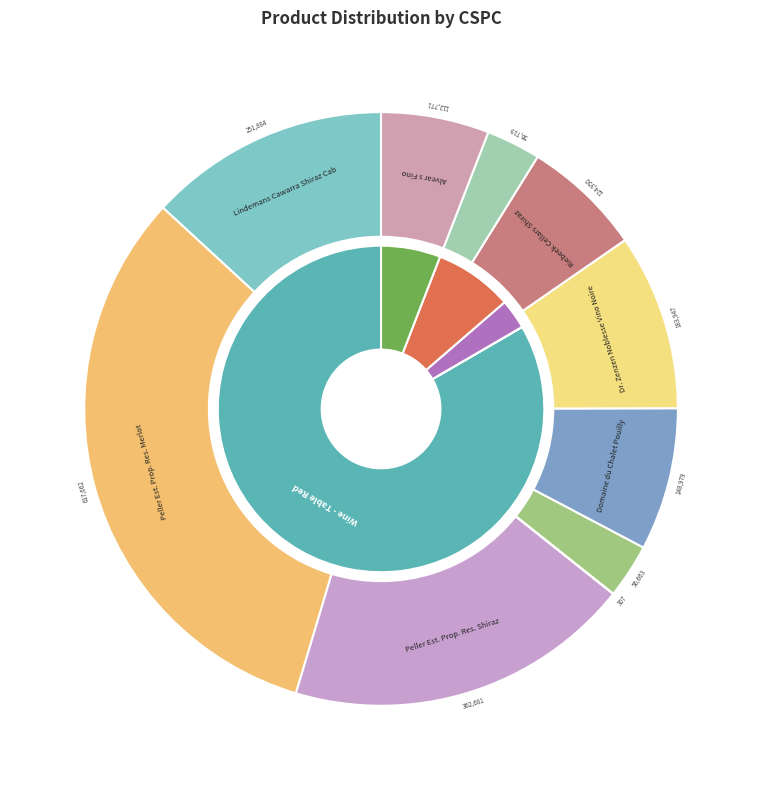

What percentage is the Domaine du Chalet Pouilly slice, to the nearest percent?

8%